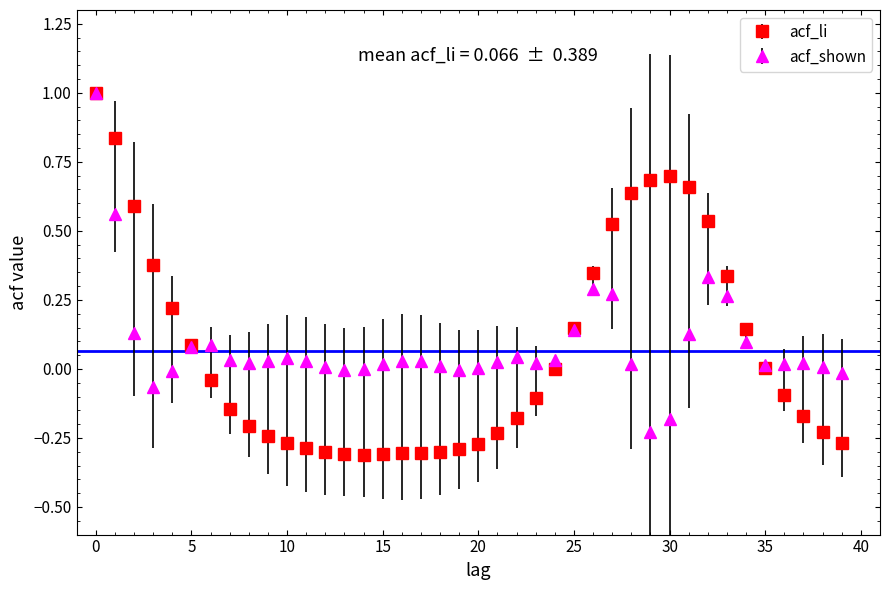

True or false: acf_shown has more than 0 points higher than both neighbors.

True